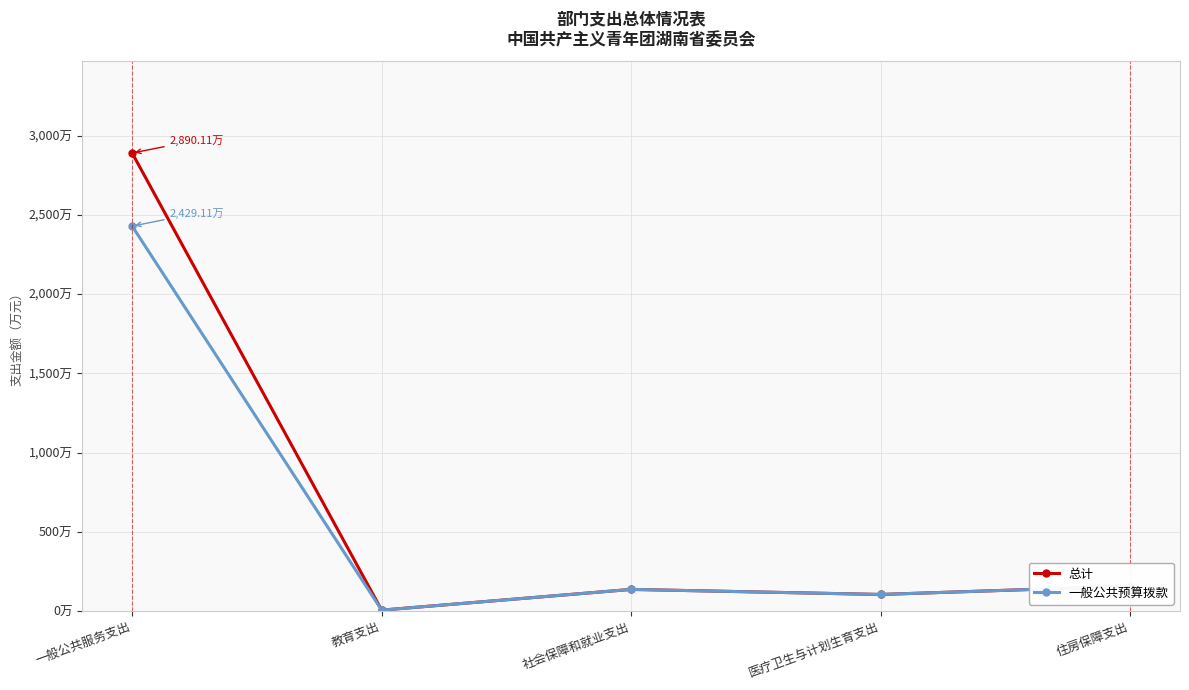

What are all the series names shown in the legend?

总计, 一般公共预算拨款